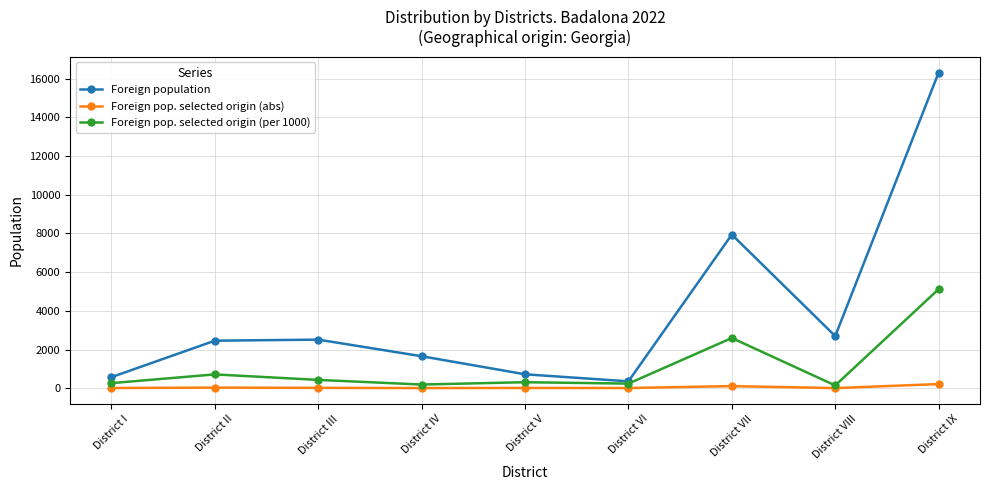

True or false: Foreign population has more than 0 interior local peaks.

True